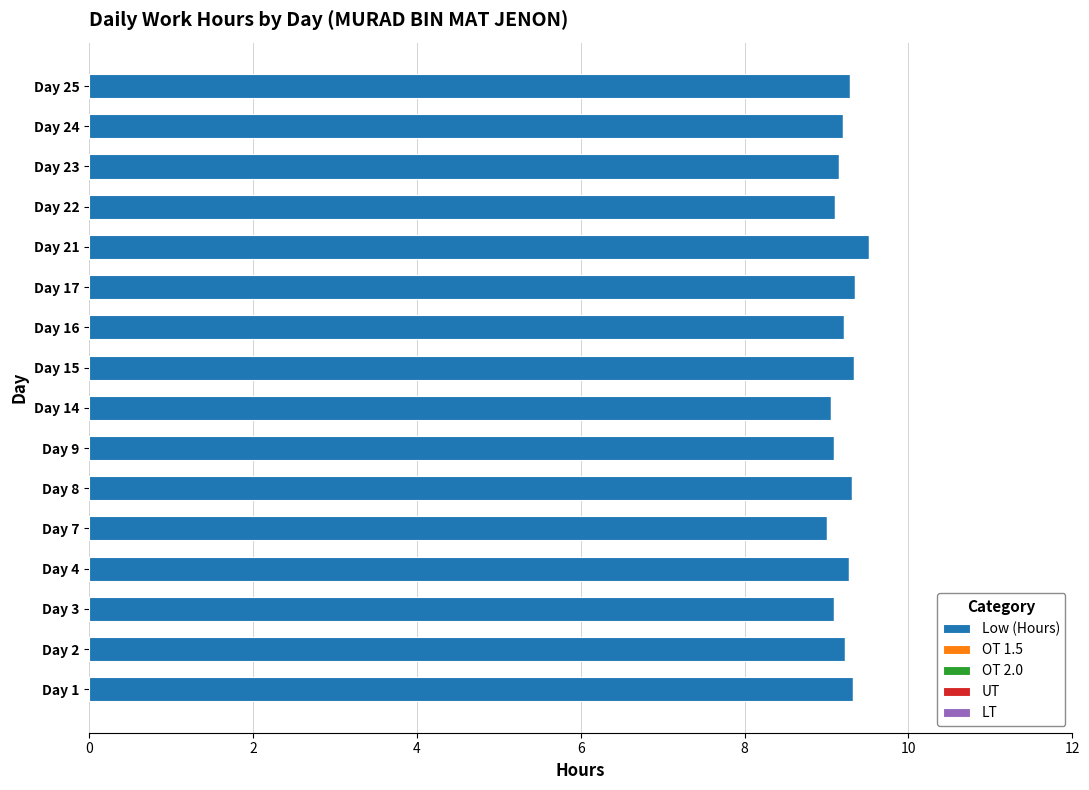

The value at Day 25 is 15.4. True or false?

False